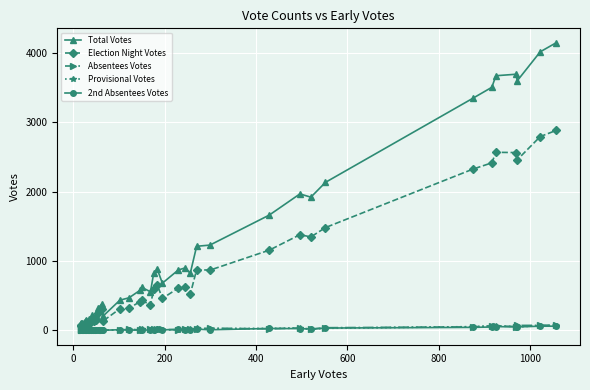

Which series has the largest total across all categories?

Total Votes